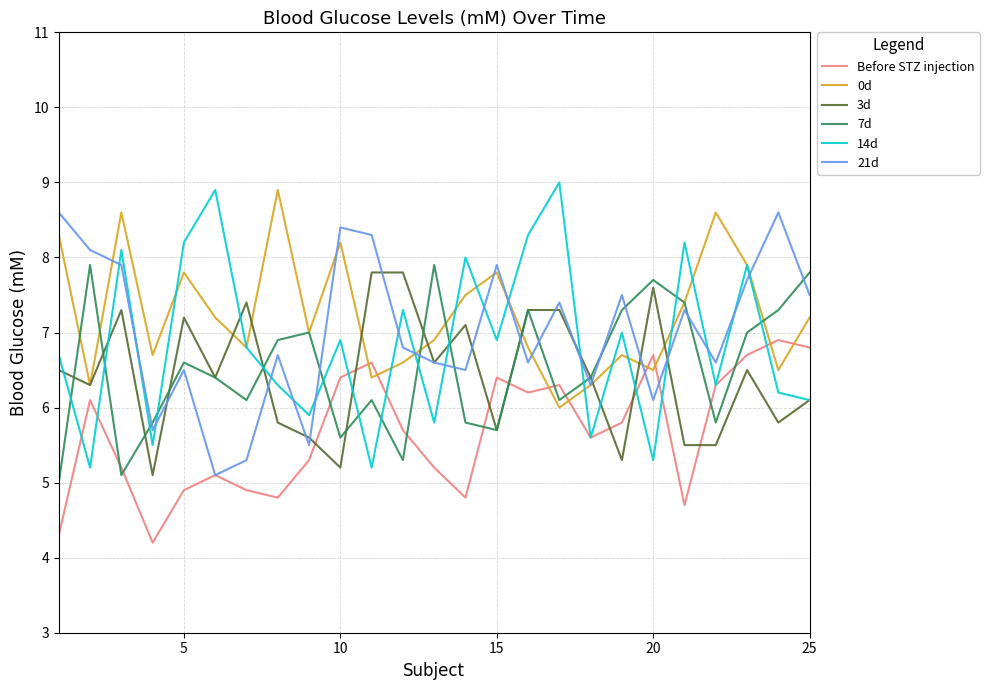

Rank the series by their maximum value, from highest to lowest.

14d, 0d, 21d, 7d, 3d, Before STZ injection